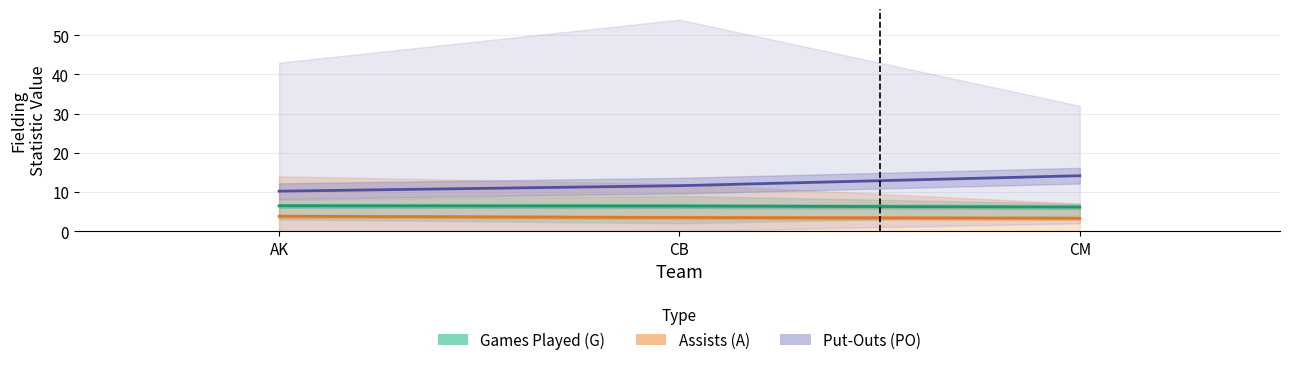

Rank the series by their average value, from lowest to highest.

Assists (A), Games Played (G), Put-Outs (PO)